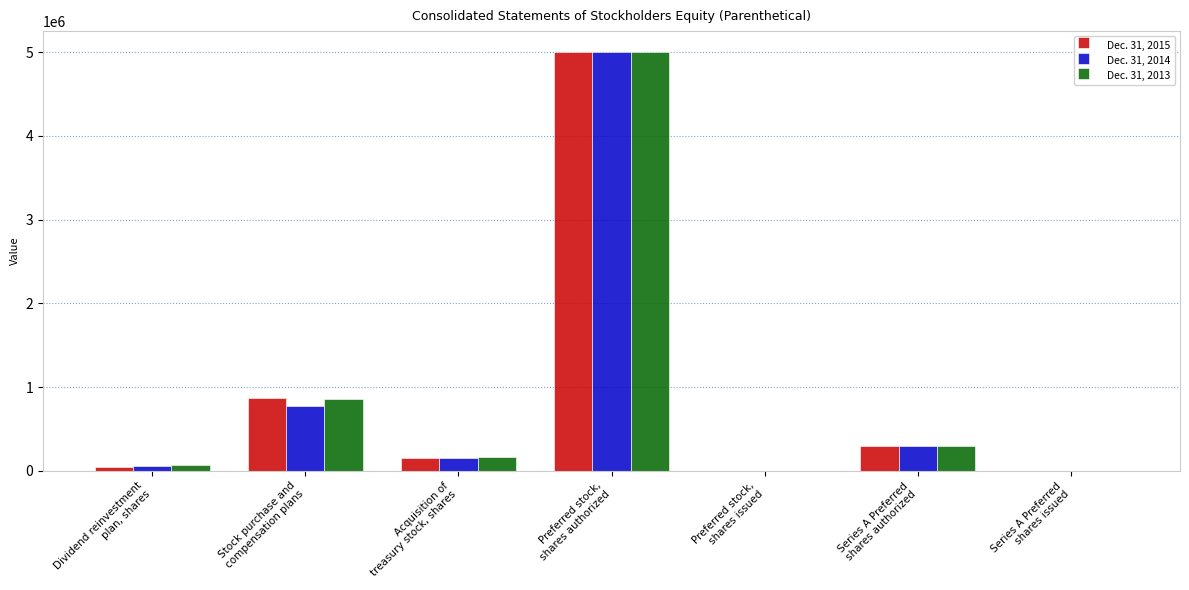

What is the greatest value displayed?

5000000